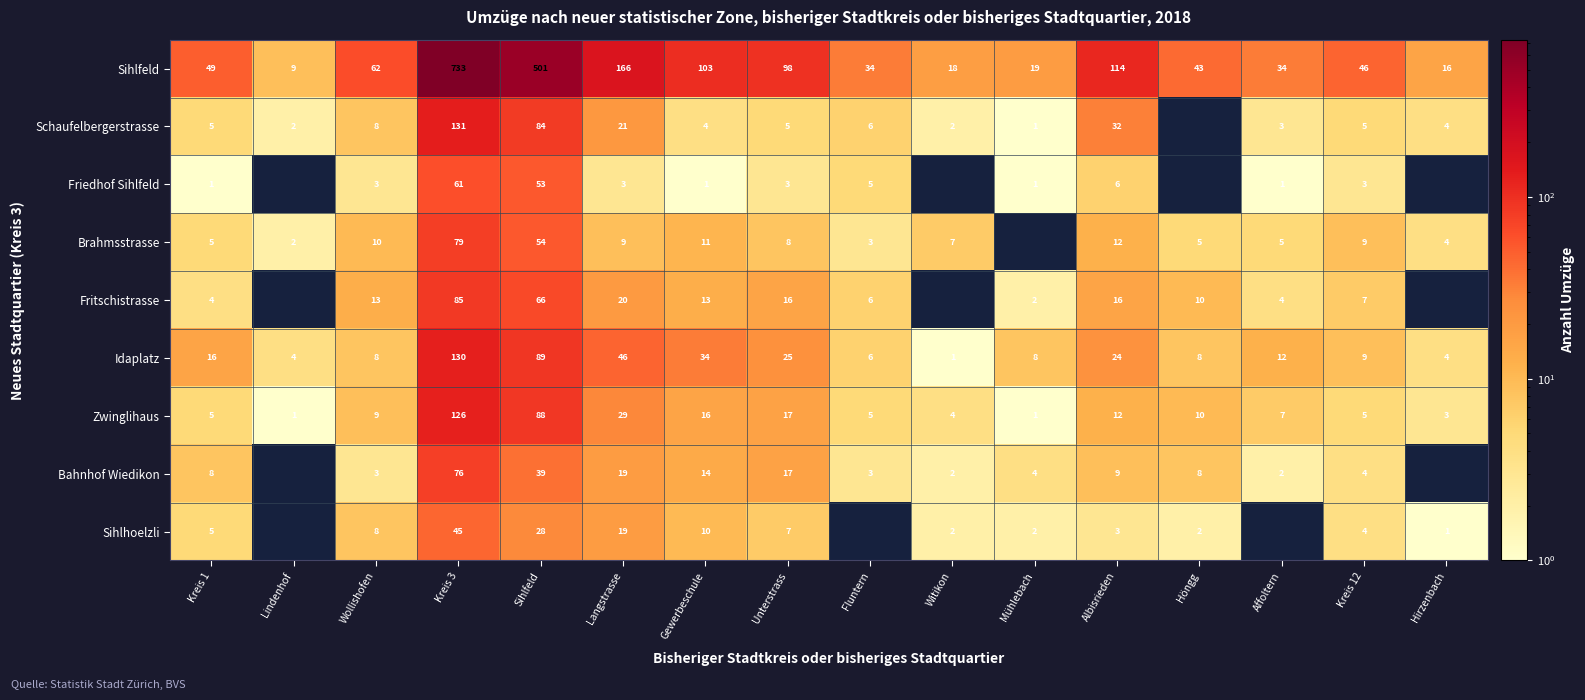

At which category is the sum across all series the highest?

Kreis 3